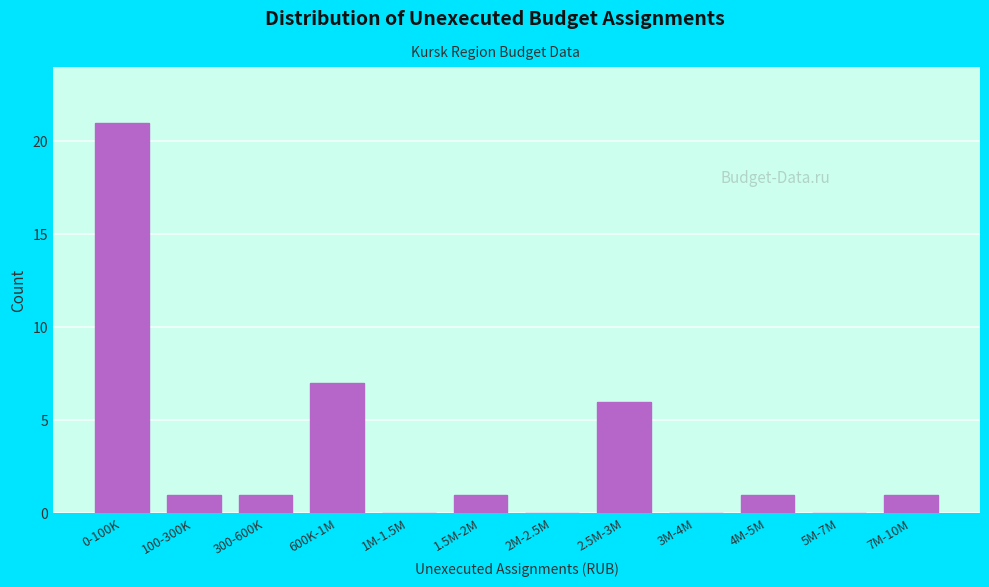

Reading left to right, list all the values displayed in this chart.

0-100K=21	100-300K=1	300-600K=1	600K-1M=7	1M-1.5M=0	1.5M-2M=1	2M-2.5M=0	2.5M-3M=6	3M-4M=0	4M-5M=1	5M-7M=0	7M-10M=1